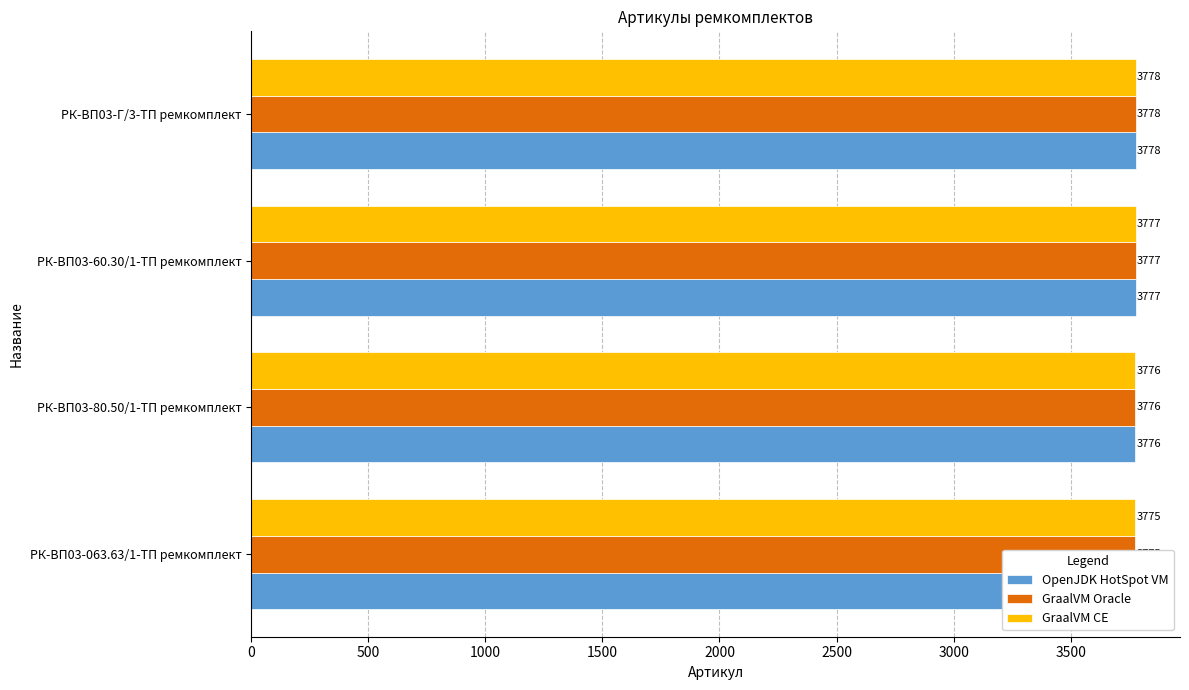

True or false: GraalVM Oracle has a value of 3775 at РК-ВП03-063.63/1-ТП ремкомплект.

True